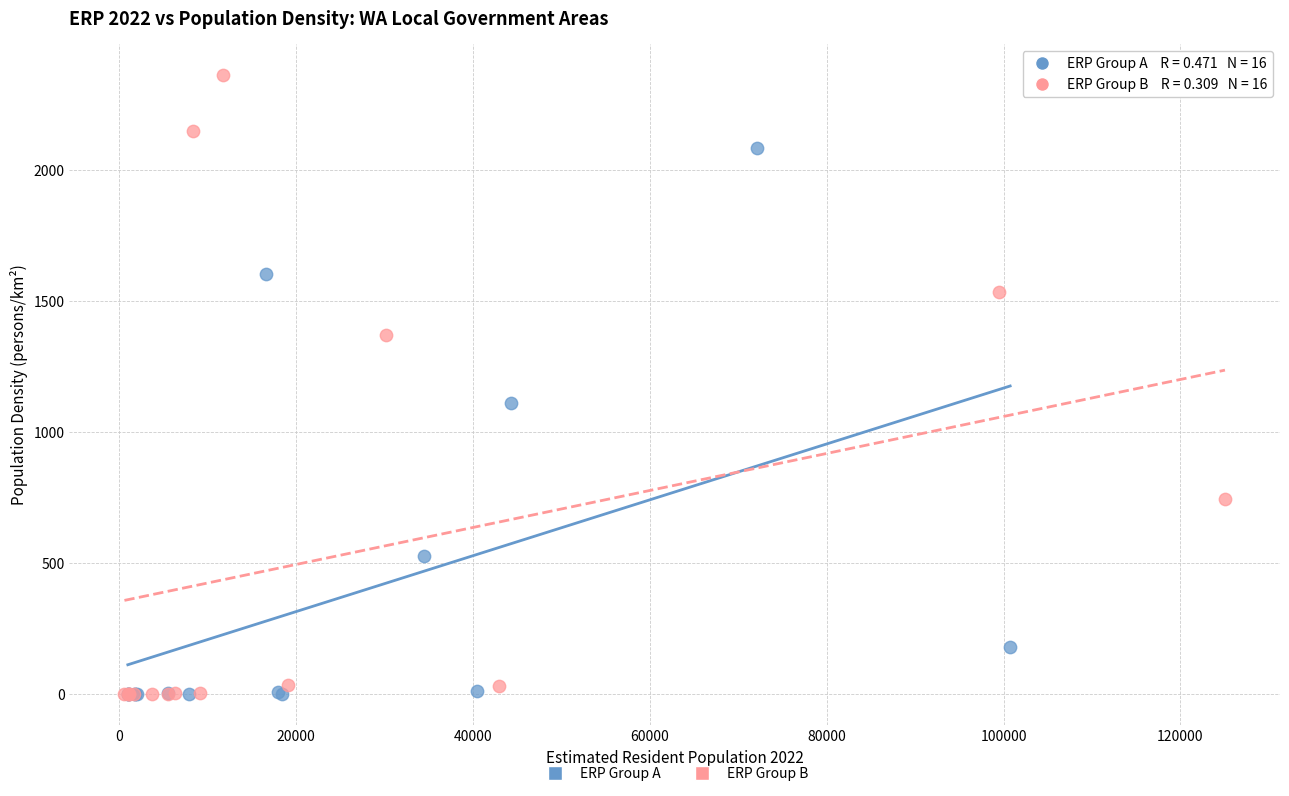

What are all the series names shown in the legend?

ERP Group A, ERP Group B